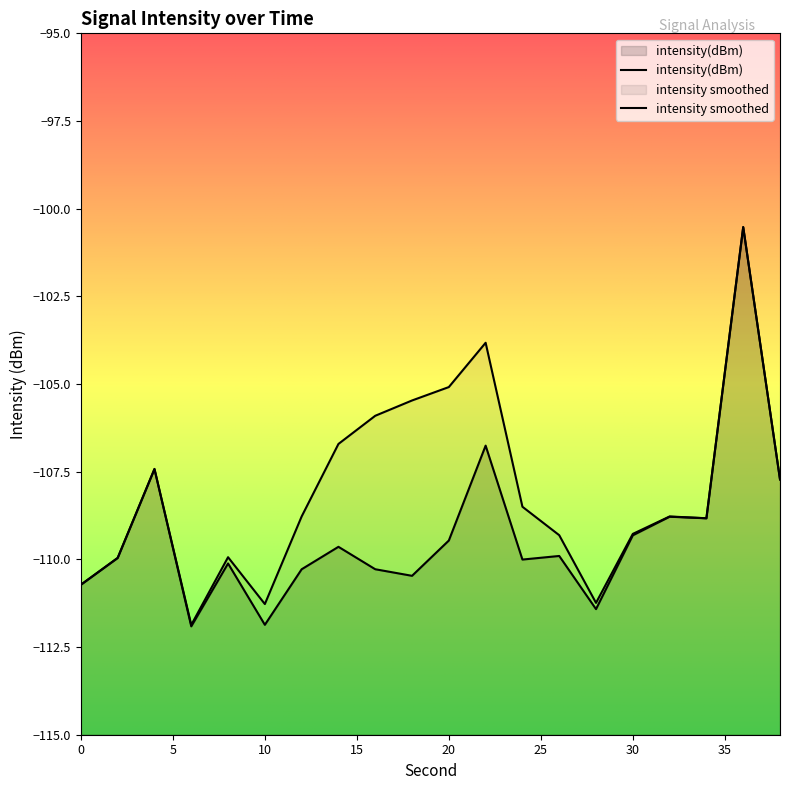

What is the greatest value displayed?

-100.5